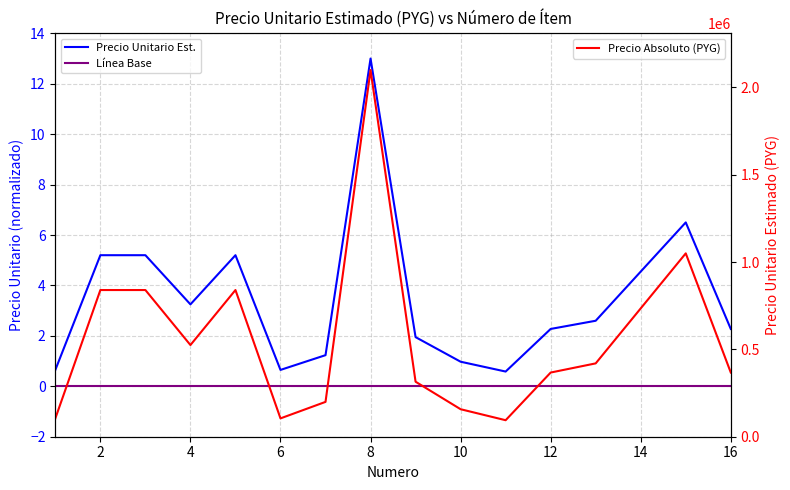

The Línea Base series shows 0.0 at 0. True or false?

True